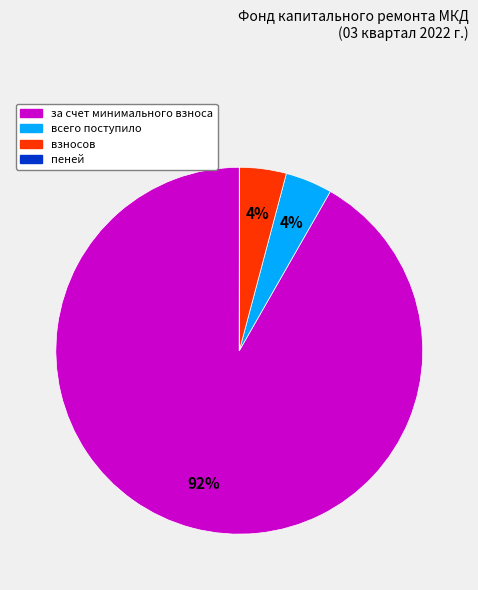

Is there any slice that represents more than half of the pie?

Yes